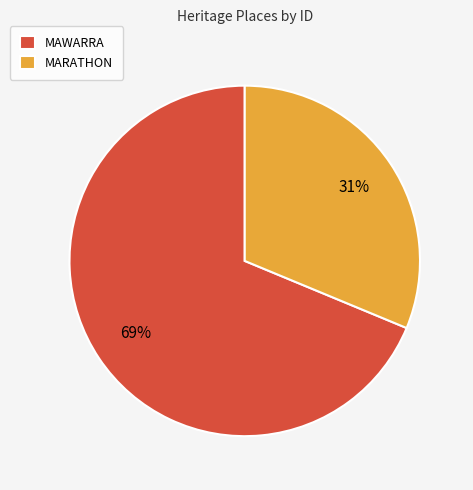

Is it true that MARATHON is 31% of the pie?

True